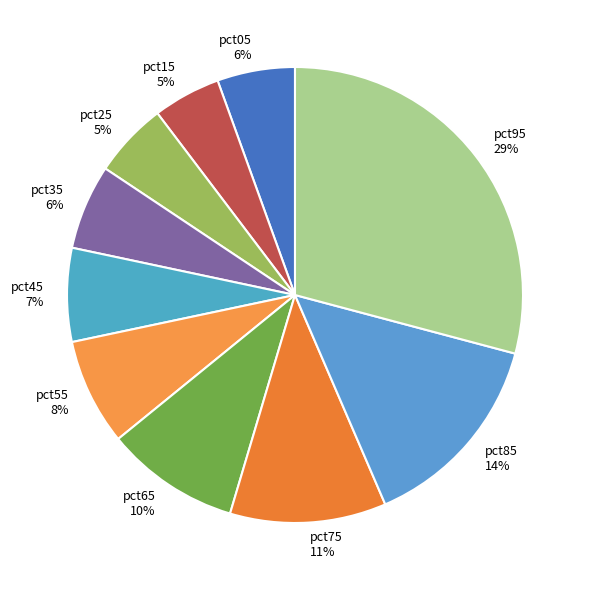

What percentage is the pct55 slice, to the nearest percent?

8%